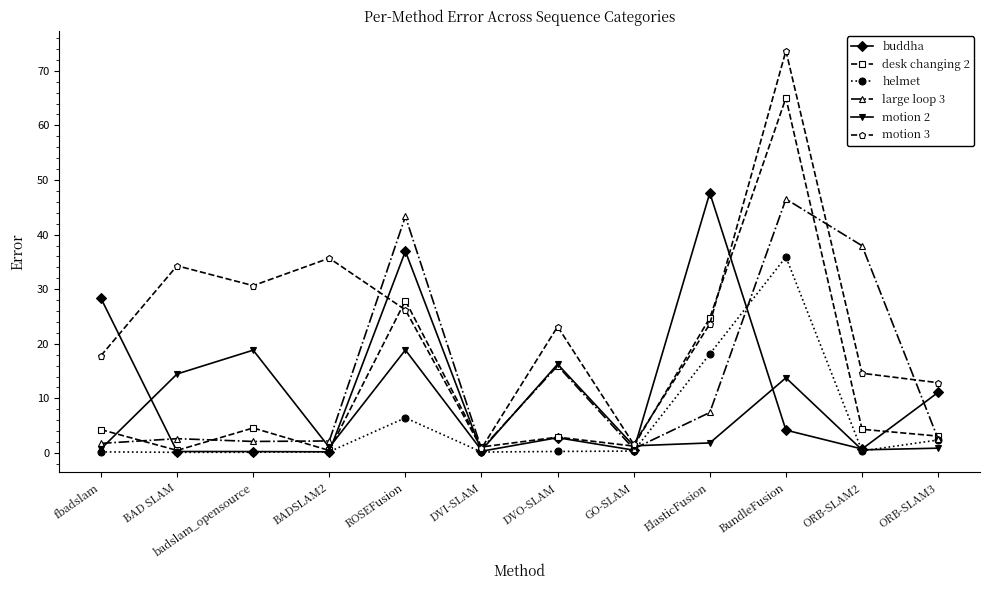

What is the greatest value displayed?

73.7